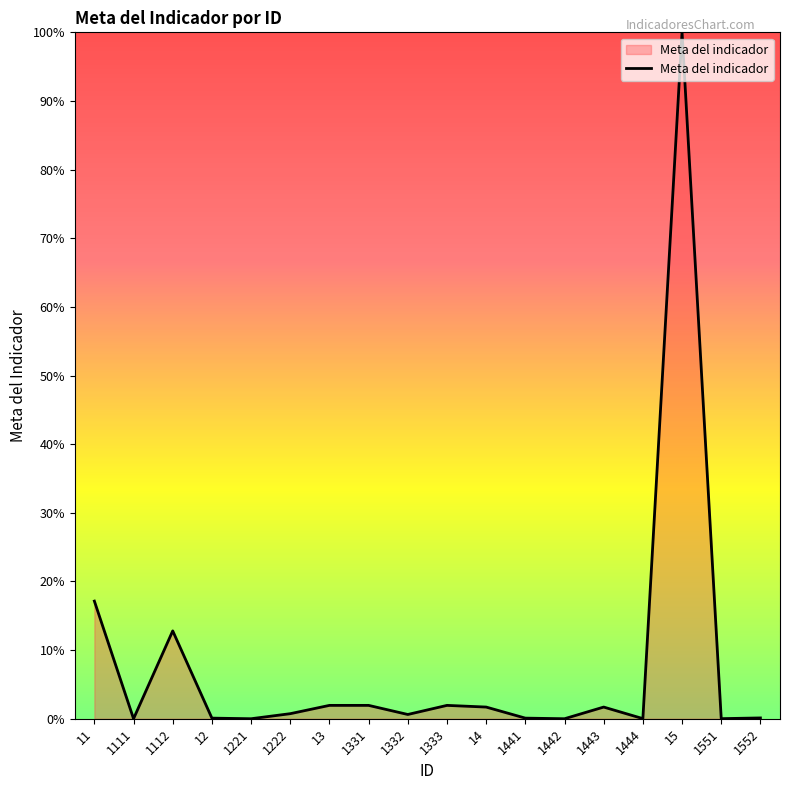

At which category does the data reach its first local peak?

1112